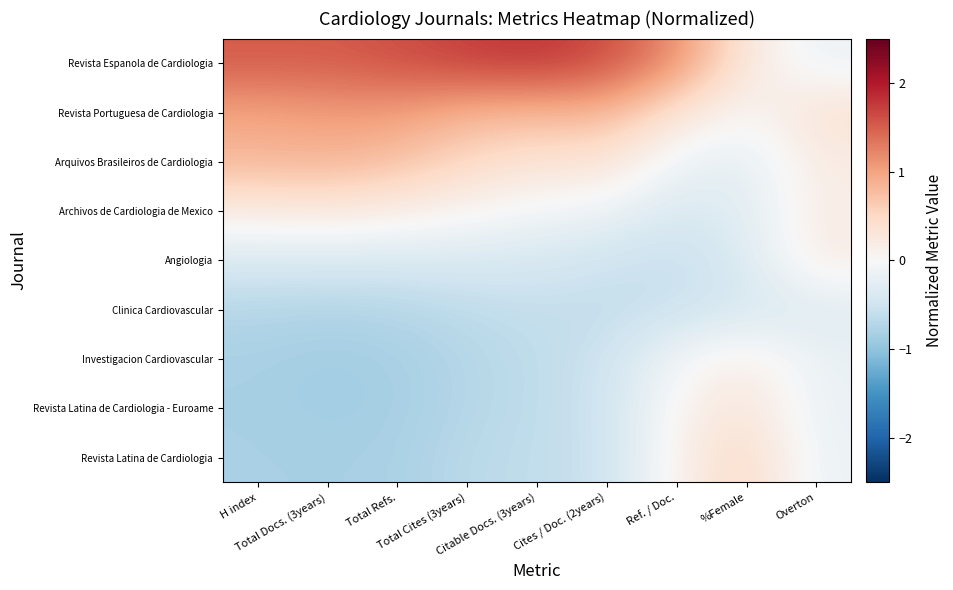

Between Total Docs. (3years) and %Female, which is larger?

Total Docs. (3years)